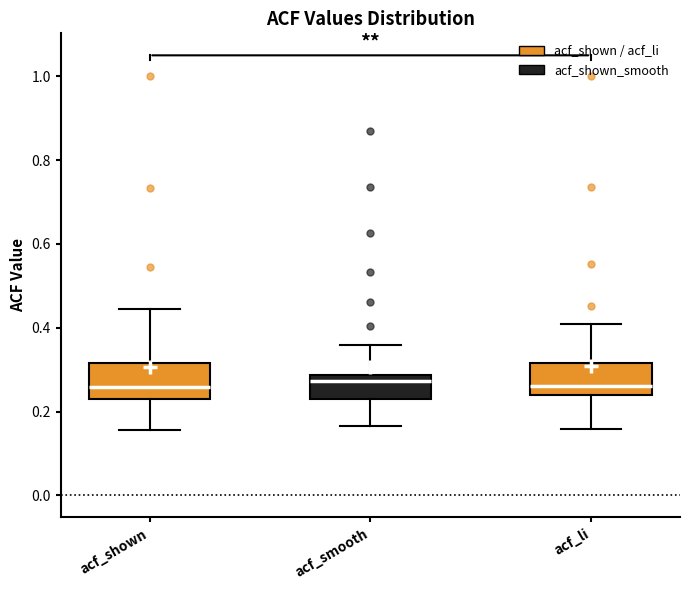

Reading left to right, transcribe this box plot: for each box, give where its median line is, the range the box spans, and where its two whiskers end, as read against the y-axis. The values are not printed on the chart, so give them approximately, as read against the axis.

acf_shown: median 0.26, box 0.24 to 0.32, whiskers 0.16 to 0.44
acf_smooth: median 0.28 (just below the box's upper edge), box 0.24 to 0.28, whiskers 0.16 to 0.36
acf_li: median 0.26, box 0.24 to 0.32, whiskers 0.16 to 0.40